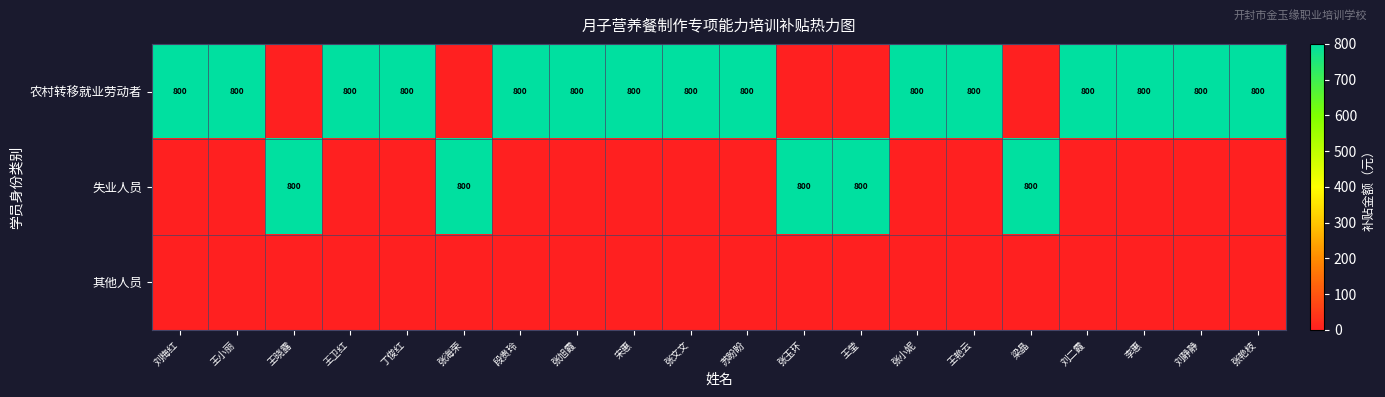

The 农村转移就业劳动者 series shows 1269 at 丁俊红. True or false?

False